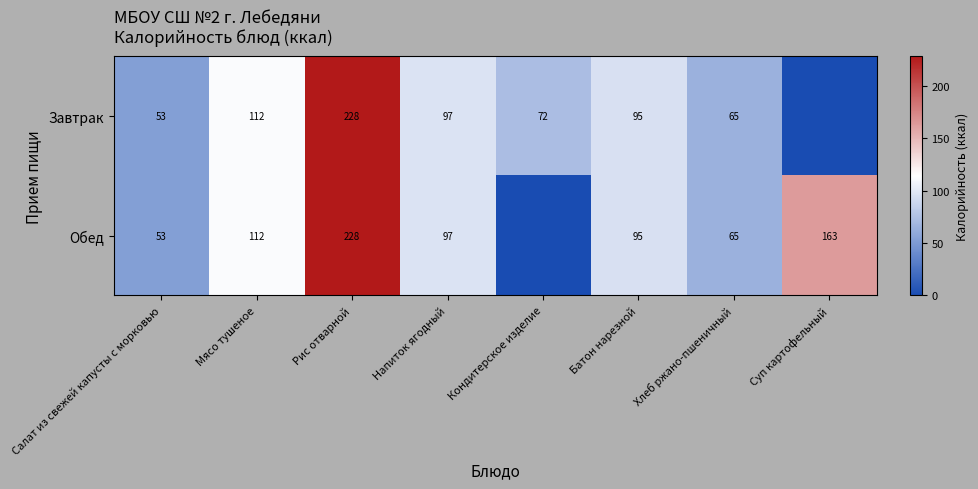

Which label corresponds to the smallest value in the chart?

Суп картофельный